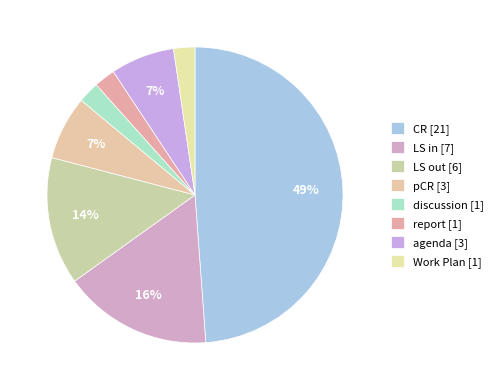

How much of the chart is everything except pCR?

93.0%